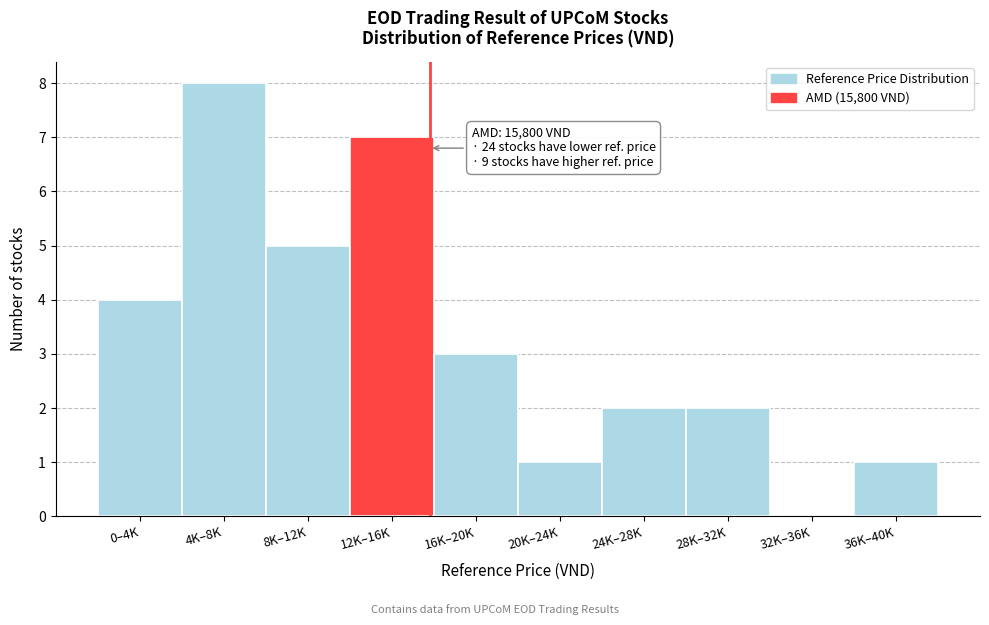

Reading left to right, extract all data points from this chart.

0–4K=4	4K–8K=8	8K–12K=5	12K–16K=7	16K–20K=3	20K–24K=1	24K–28K=2	28K–32K=2	32K–36K=0	36K–40K=1